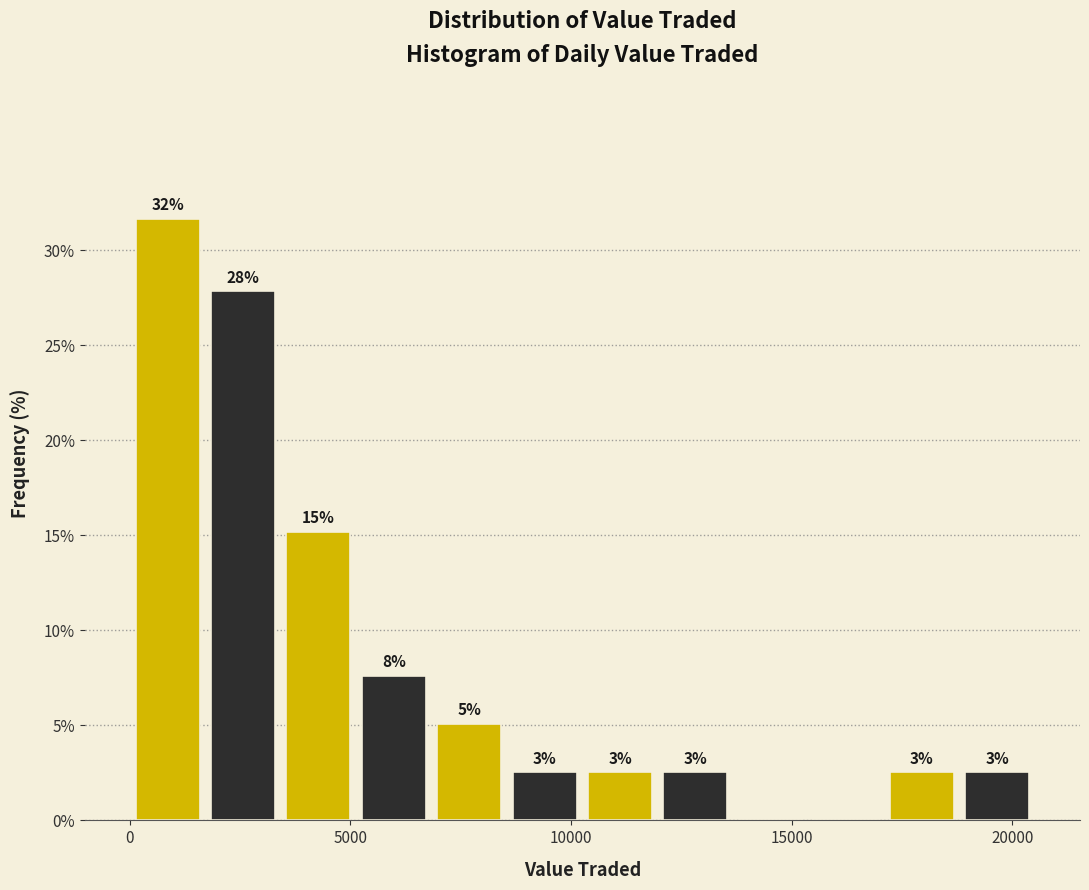

Read against the x-axis, roughly where is the centre of the tallest bar?

1000